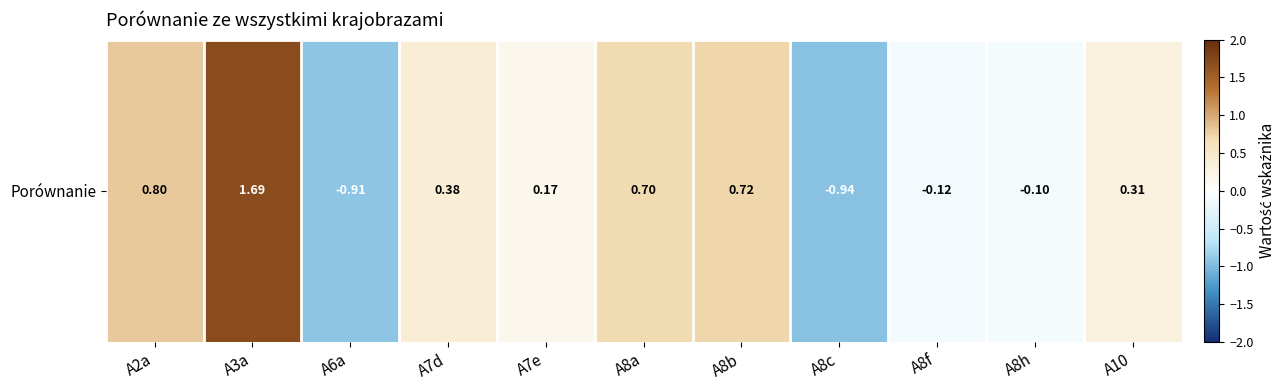

Rank the categories by value from lowest to highest.

A8c, A6a, A8f, A8h, A7e, A10, A7d, A8a, A8b, A2a, A3a